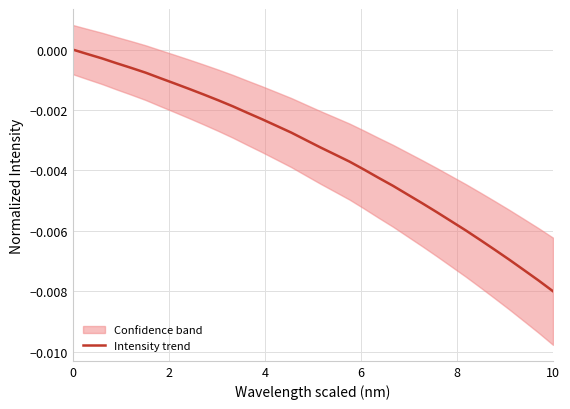

Which category has the lowest value in the Intensity trend series?

10